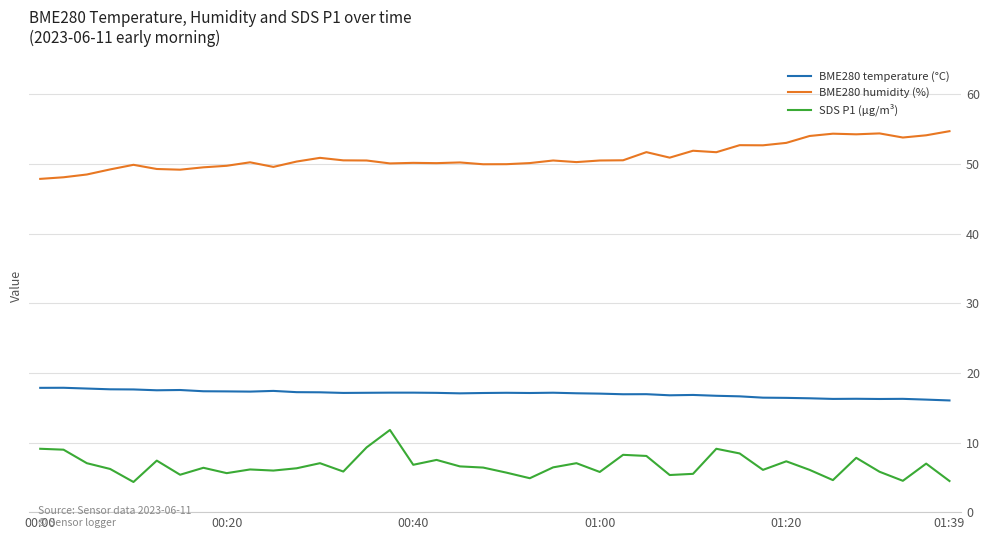

List the series in order of their peak value, highest first.

BME280 humidity (%), BME280 temperature (°C), SDS P1 (µg/m³)